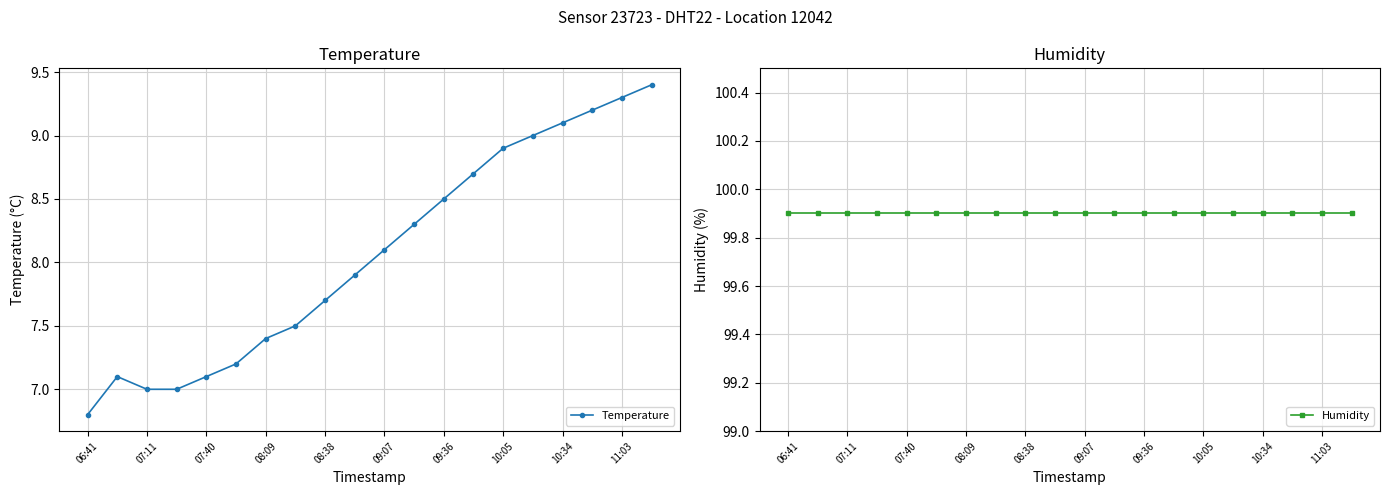

True or false: Temperature and Humidity cross at least once.

False